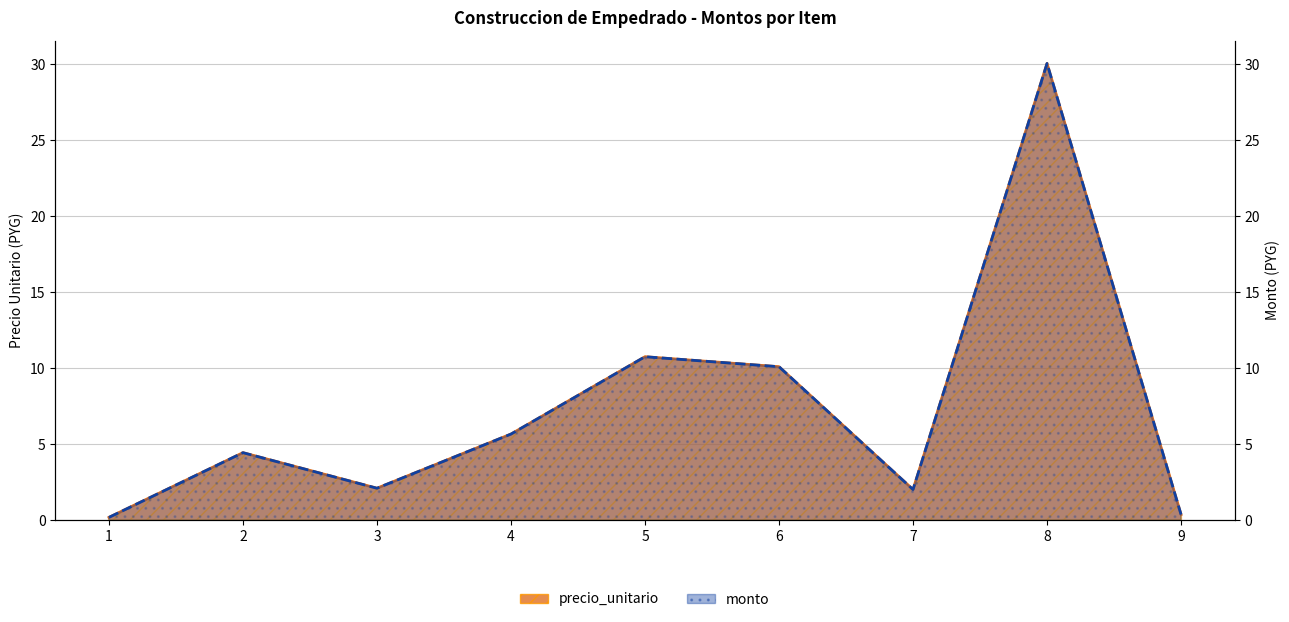

Reading left to right, transcribe all the data shown in this chart.

precio_unitario: 0.2	4.4	2.1	5.7	10.8	10.1	2.0	30.1	0.4
monto: 0.2	4.4	2.1	5.7	10.8	10.1	2.0	30.1	0.4